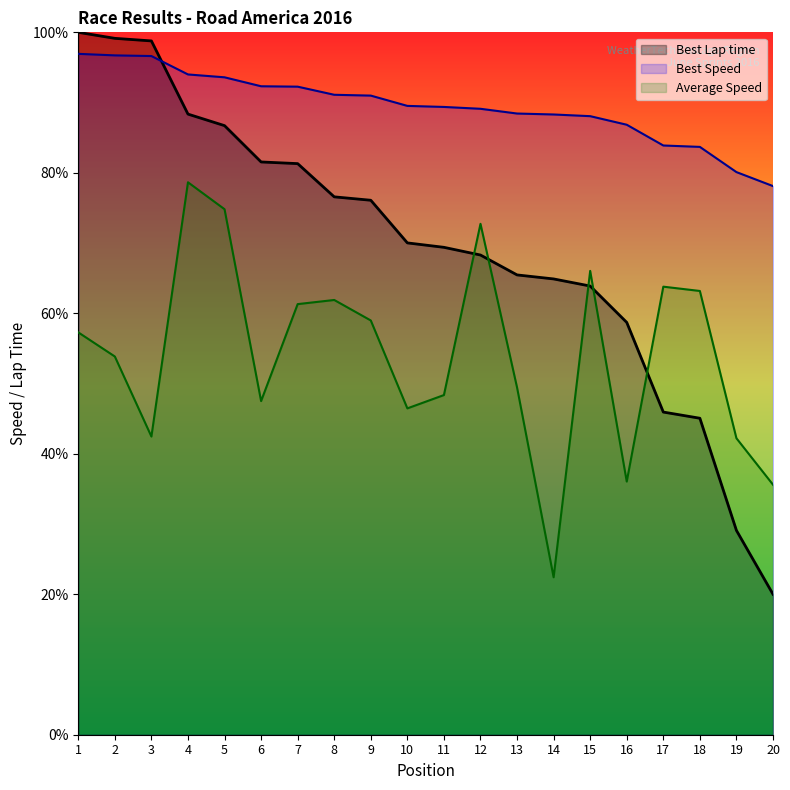

Reading left to right, transcribe all the data shown in this chart.

Best Lap time: 1=100.0	2=99.1	3=98.8	4=88.4	5=86.7	6=81.5	7=81.3	8=76.6	9=76.1	10=70.0	11=69.4	12=68.3	13=65.5	14=64.9	15=63.9	16=58.7	17=45.9	18=45.1	19=29.1	20=20.0
Best Speed: 1=96.9	2=96.7	3=96.6	4=94.0	5=93.6	6=92.3	7=92.3	8=91.1	9=91.0	10=89.5	11=89.4	12=89.1	13=88.4	14=88.3	15=88.1	16=86.8	17=83.9	18=83.7	19=80.1	20=78.1
Average Speed: 1=57.3	2=53.8	3=42.5	4=78.7	5=74.8	6=47.5	7=61.3	8=61.9	9=59.0	10=46.5	11=48.4	12=72.7	13=49.4	14=22.4	15=66.0	16=36.0	17=63.8	18=63.2	19=42.2	20=35.6